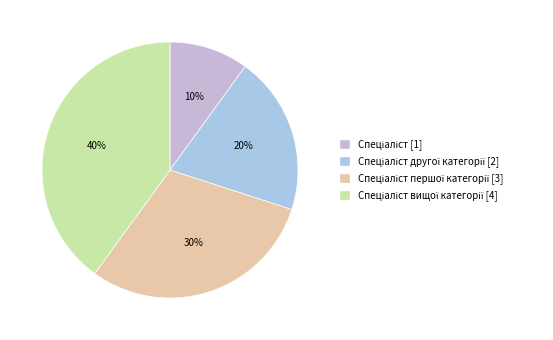

What is the smallest slice in the pie chart?

Спеціаліст